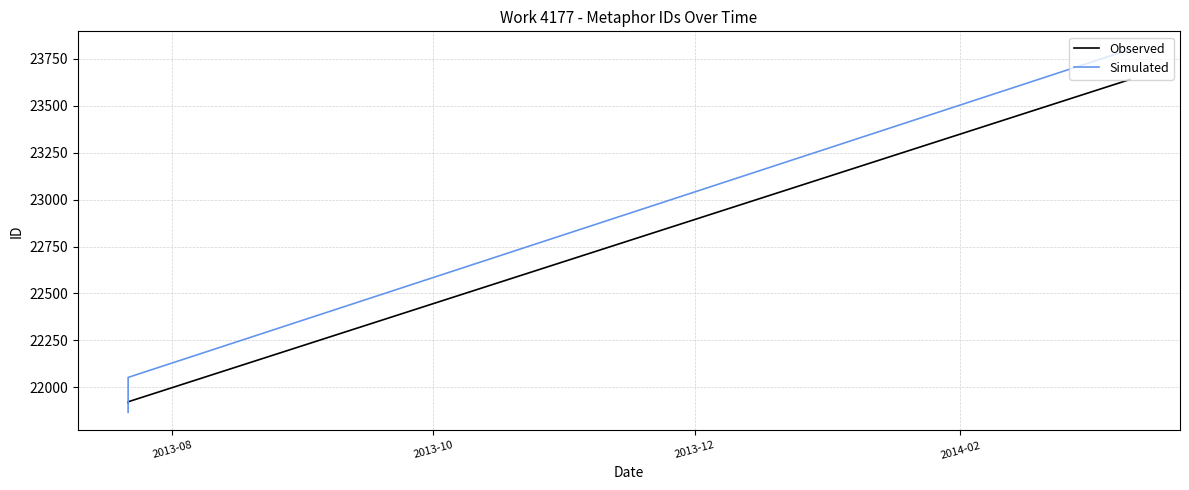

List the series in order of their peak value, highest first.

Simulated, Observed